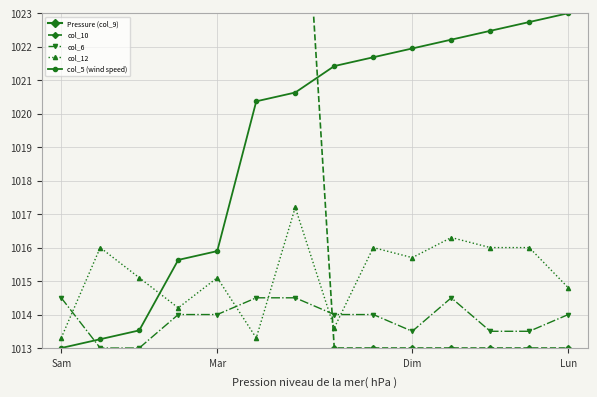

True or false: col_5 (wind speed) has more than 1 points higher than both neighbors.

False